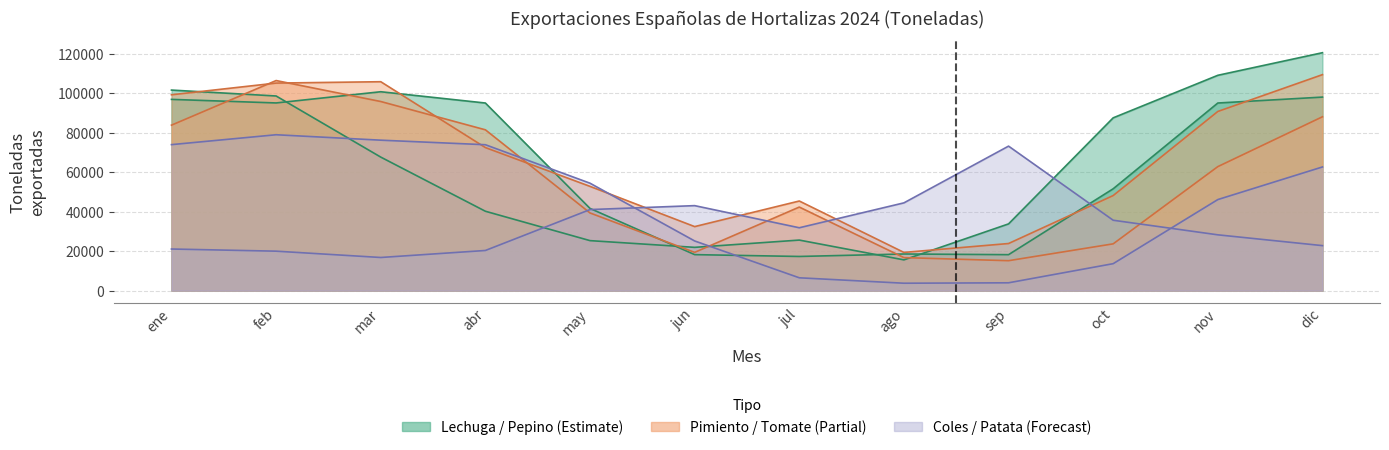

How many times do Patata and Lechuga cross each other?

2